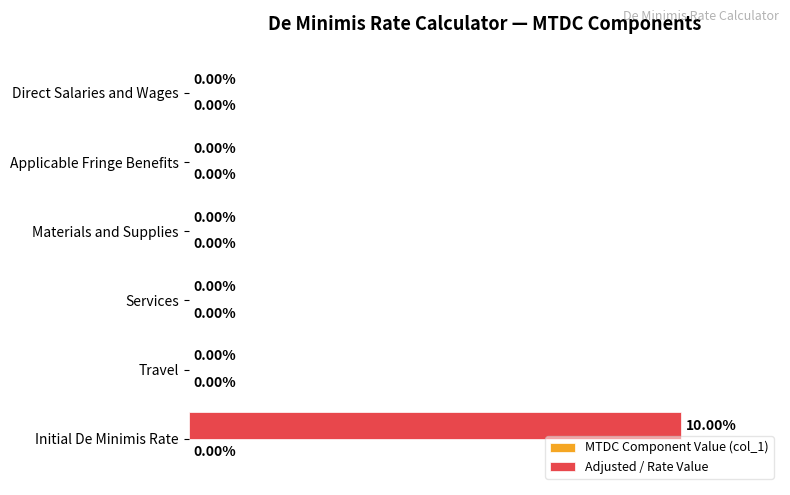

Which category has the highest value across all series?

Initial De Minimis Rate